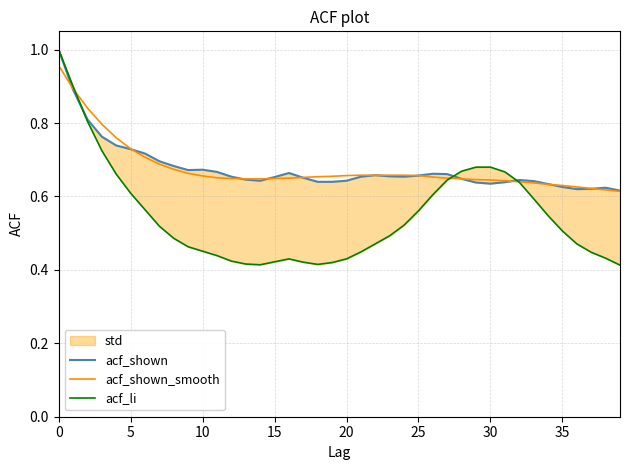

How many interior local peaks does the acf_li series have?

1